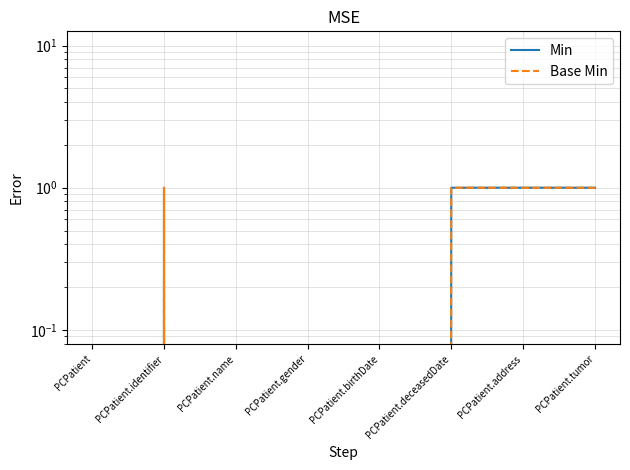

How many Base Min values are between 0 and 1?

8